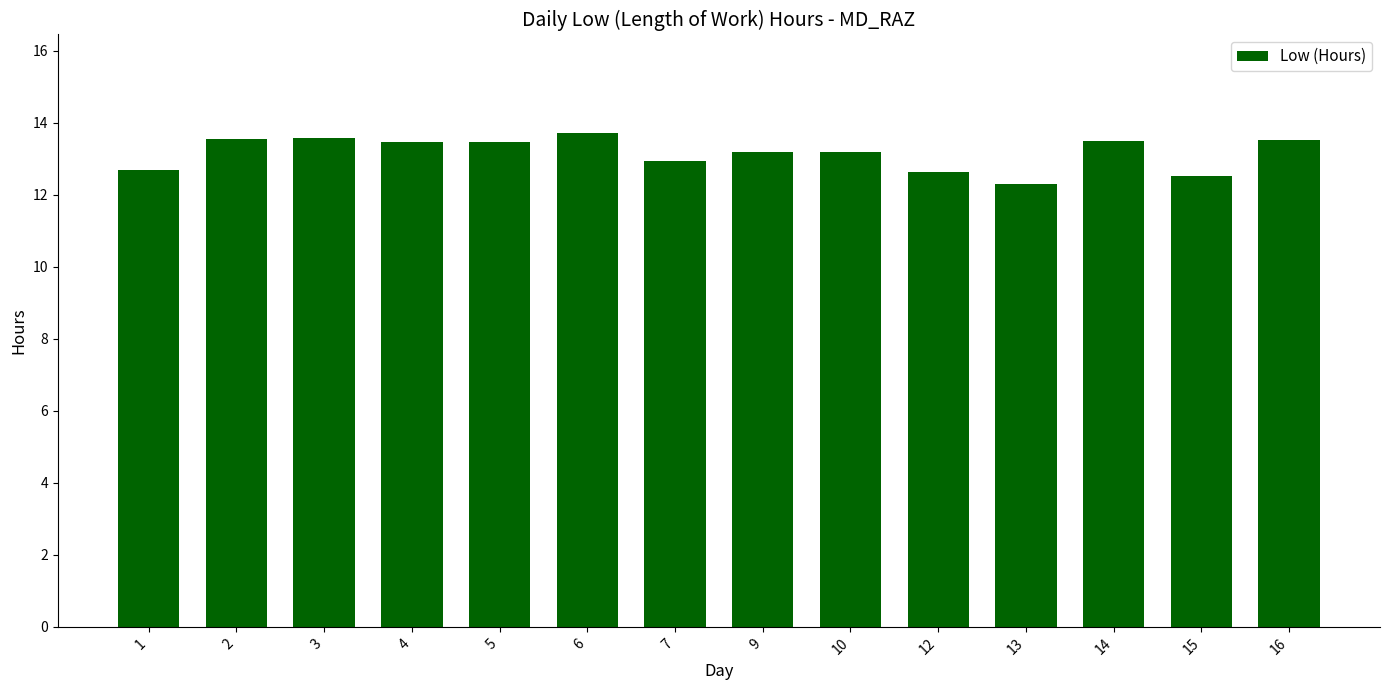

What is the approximate value at 4?

13.5